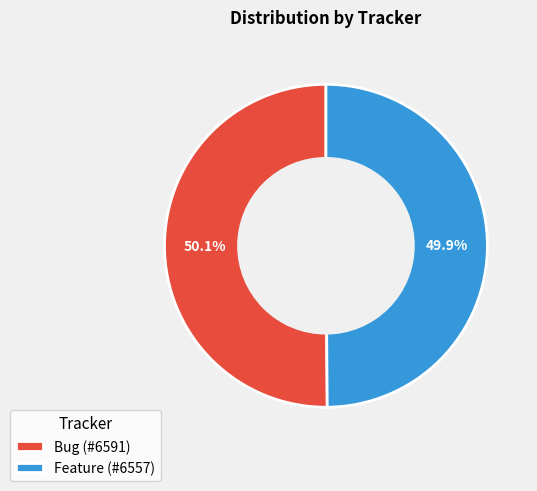

True or false: Bug accounts for 50% of the total.

True